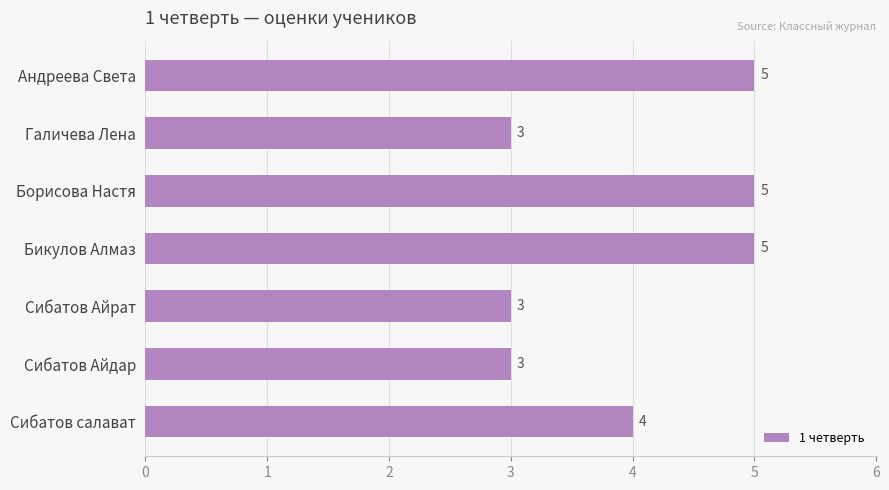

What is the sum of all values?

28